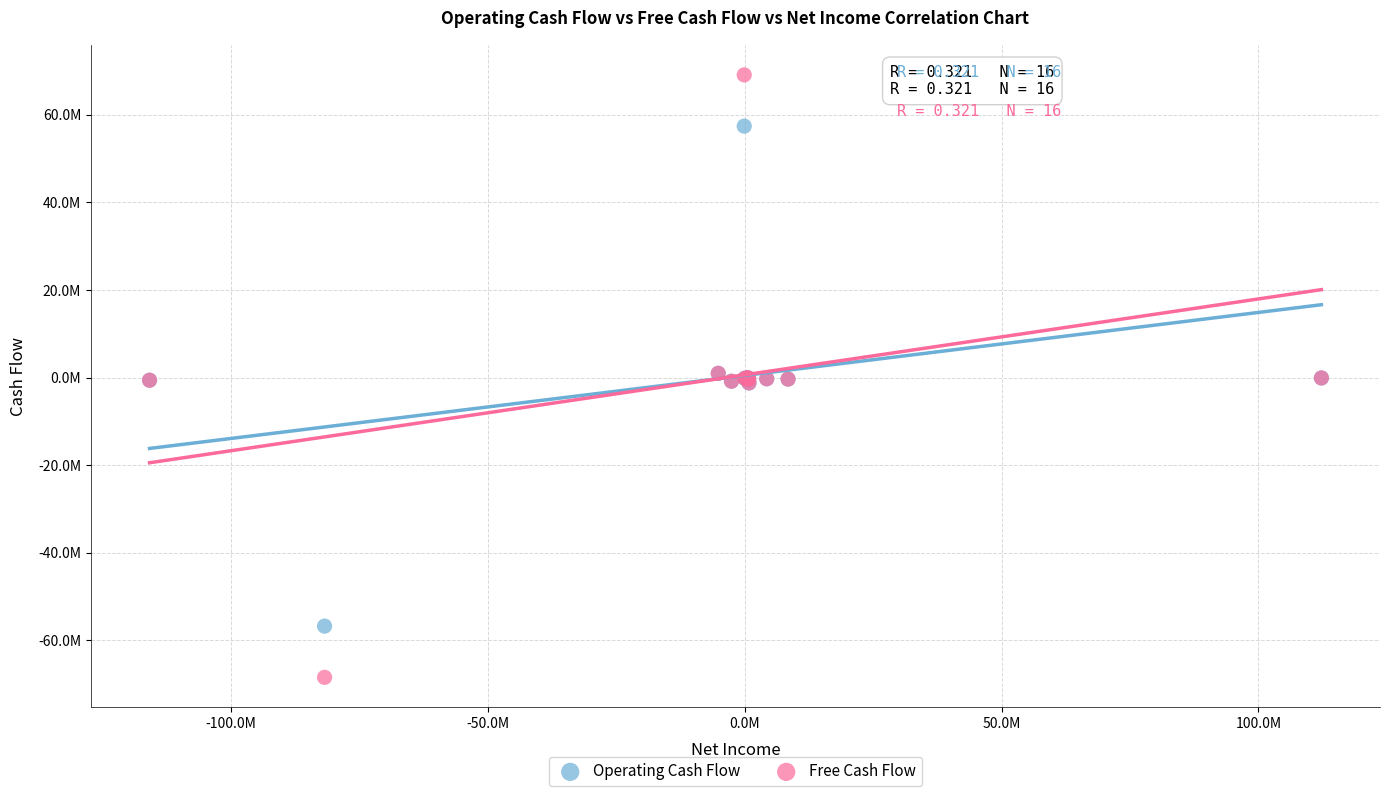

What are all the series names shown in the legend?

Operating Cash Flow, Free Cash Flow